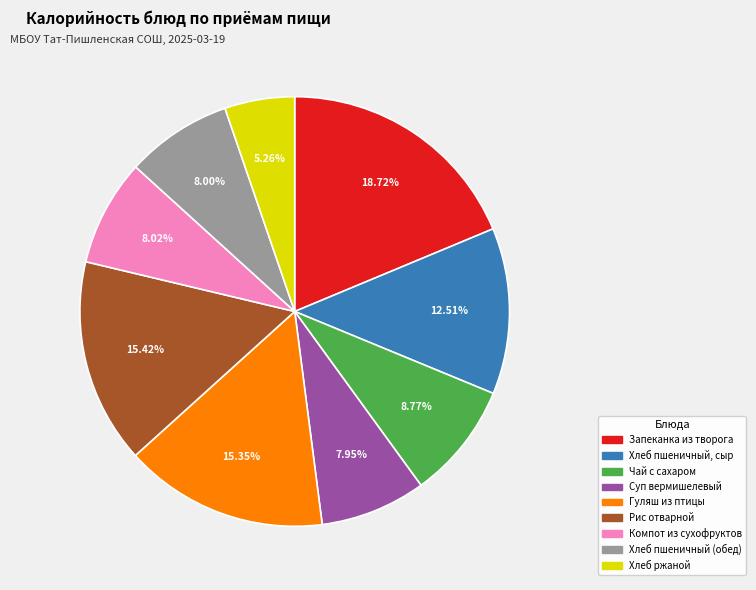

To the nearest percent, what percentage of the pie is Хлеб пшеничный (обед)?

8%